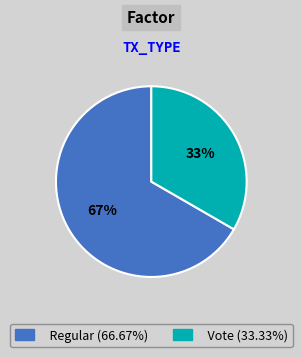

Combined, do Vote and Regular account for over 50%?

Yes